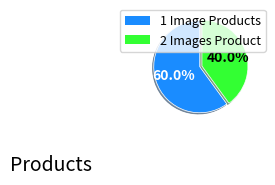

Does any single category account for the majority?

Yes